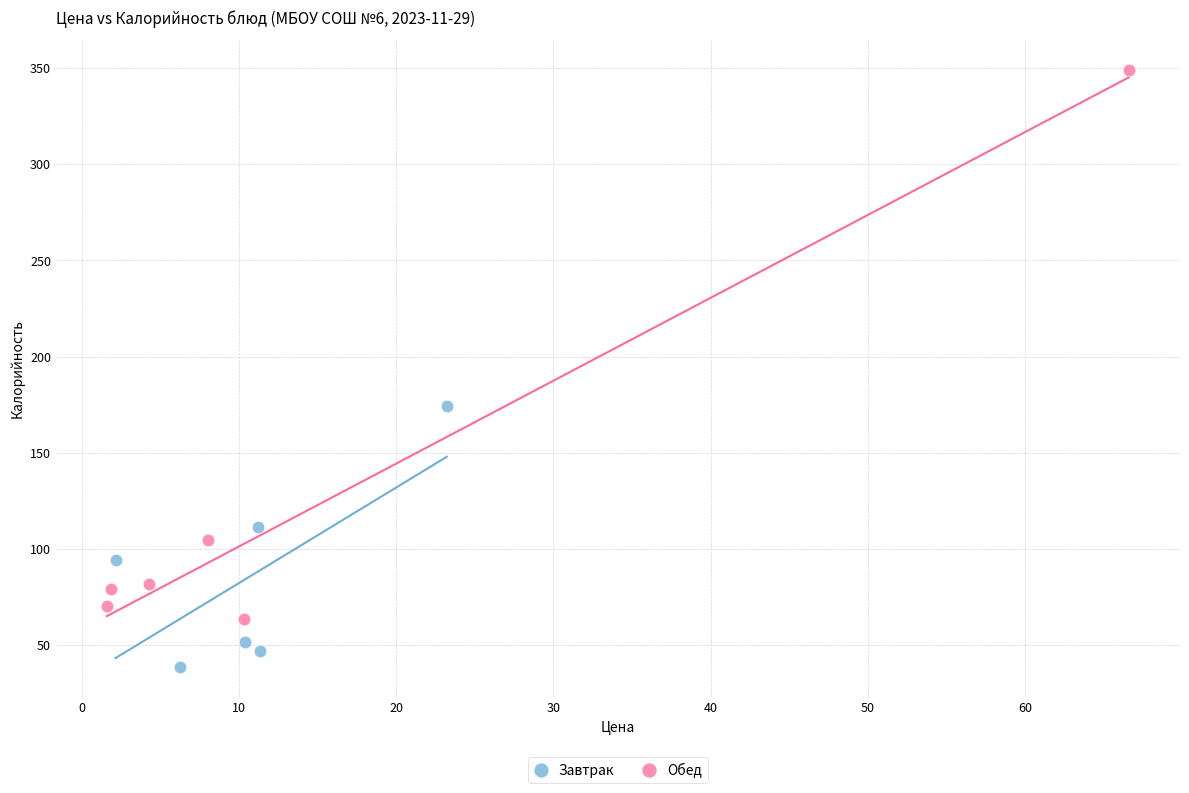

Which series reaches the maximum Y coordinate?

Обед